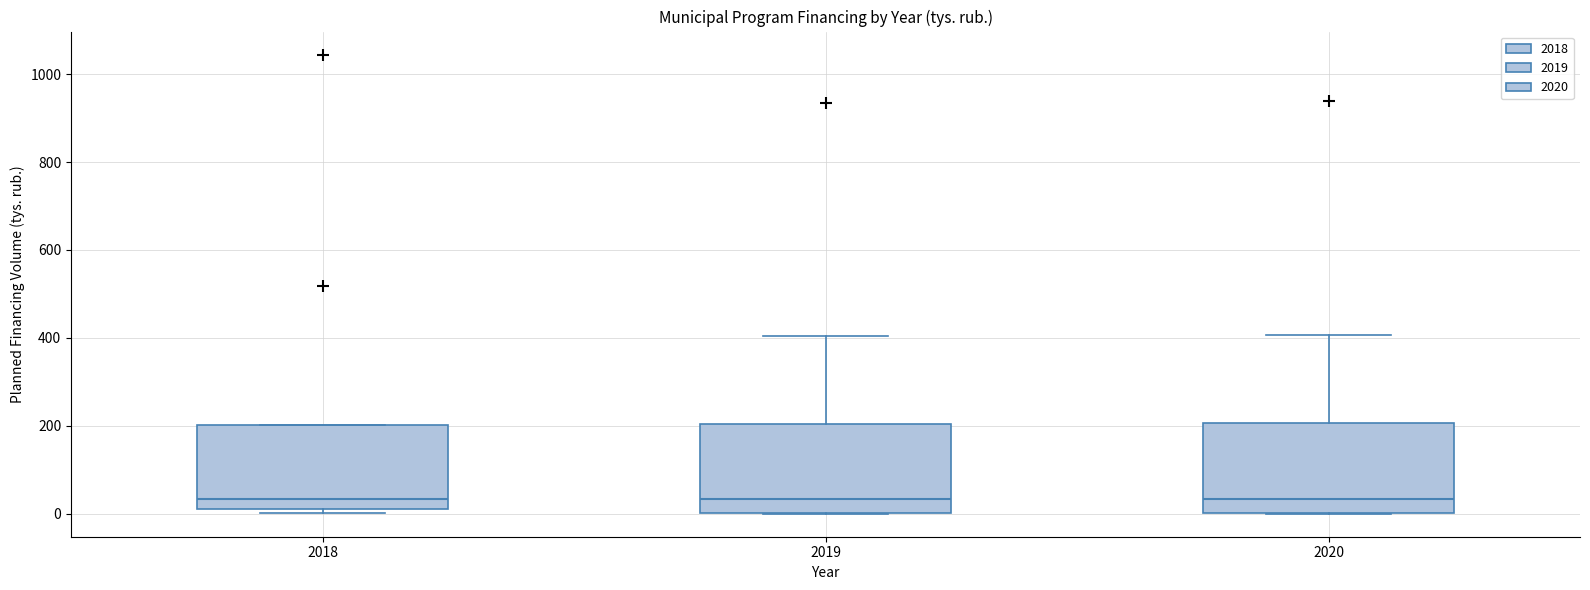

Where does the upper whisker of the box at x = 2020 end on the y-axis? The values are not printed on the chart, so give them approximately, as read against the axis.

400